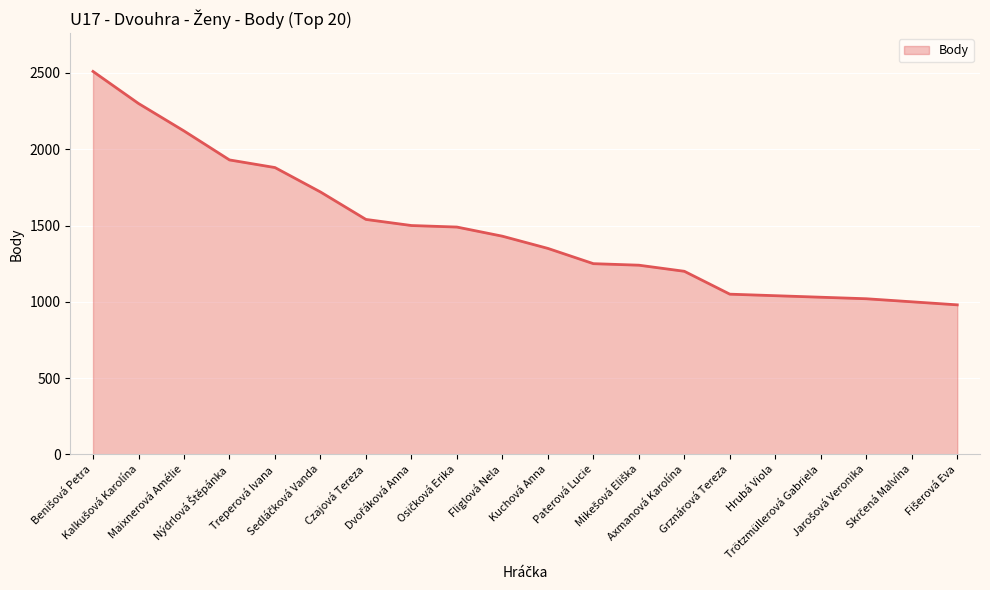

What is the greatest value displayed?

2510